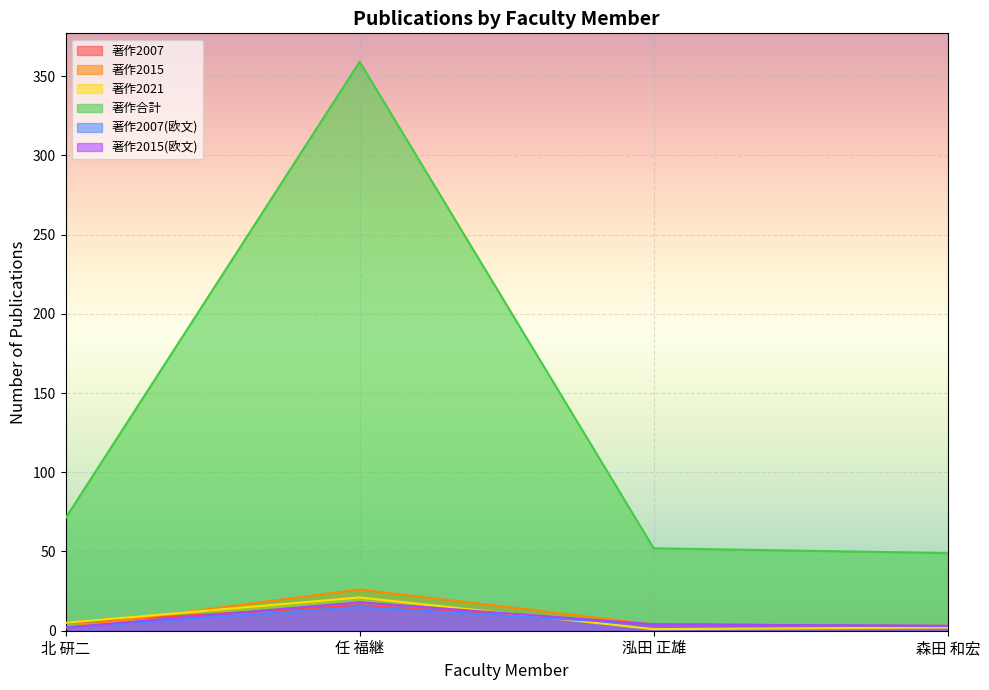

Between 任 福継 and 森田 和宏, which series saw the biggest shift?

著作合計